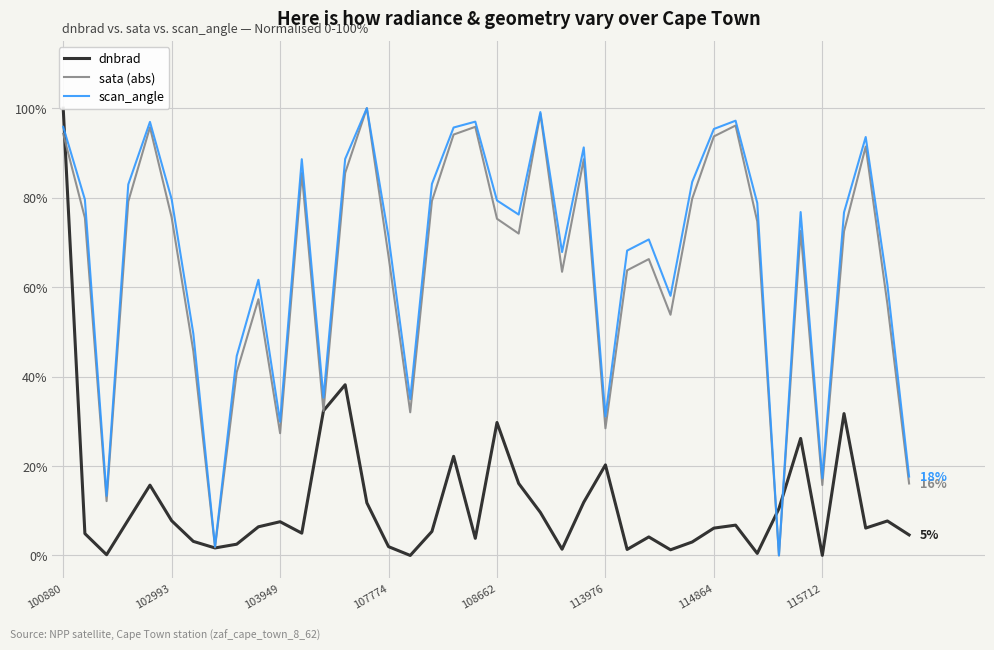

True or false: scan_angle has more than 2 interior local peaks.

True